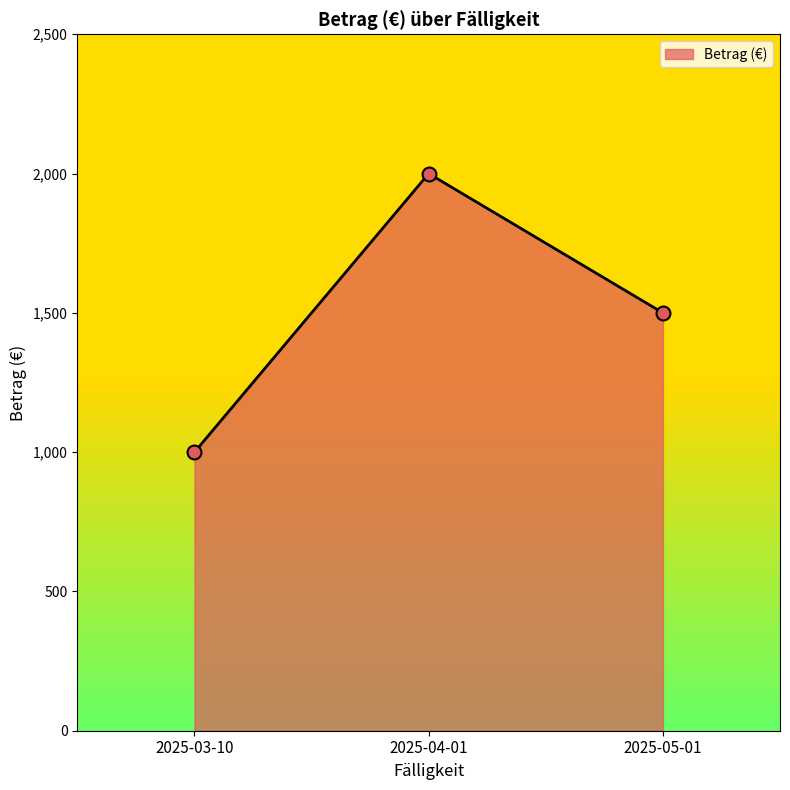

Which has a higher value, 2025-04-01 or 2025-03-10?

2025-04-01